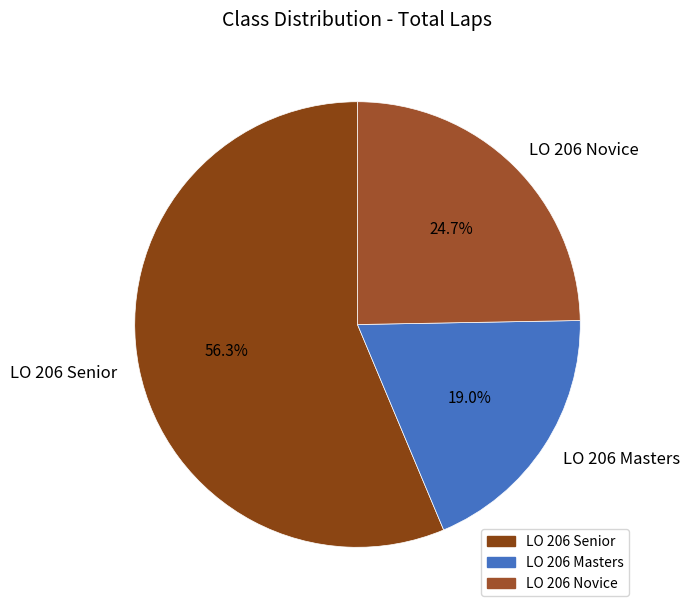

Is there any slice that represents more than half of the pie?

Yes